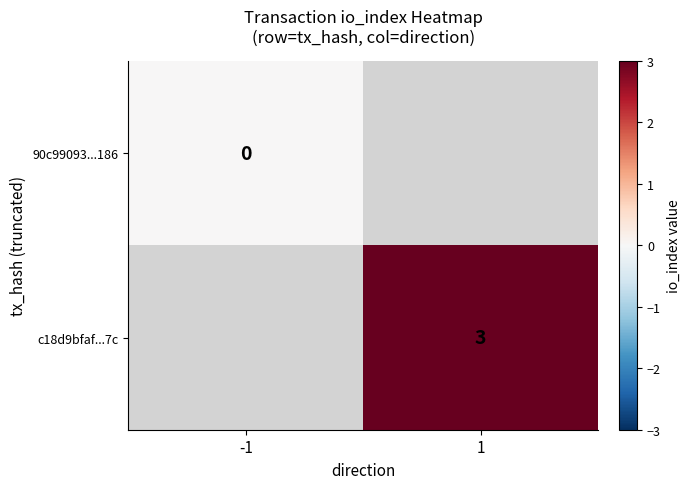

Is it true that c18d9bfaf...7c equals 3 at 1?

True